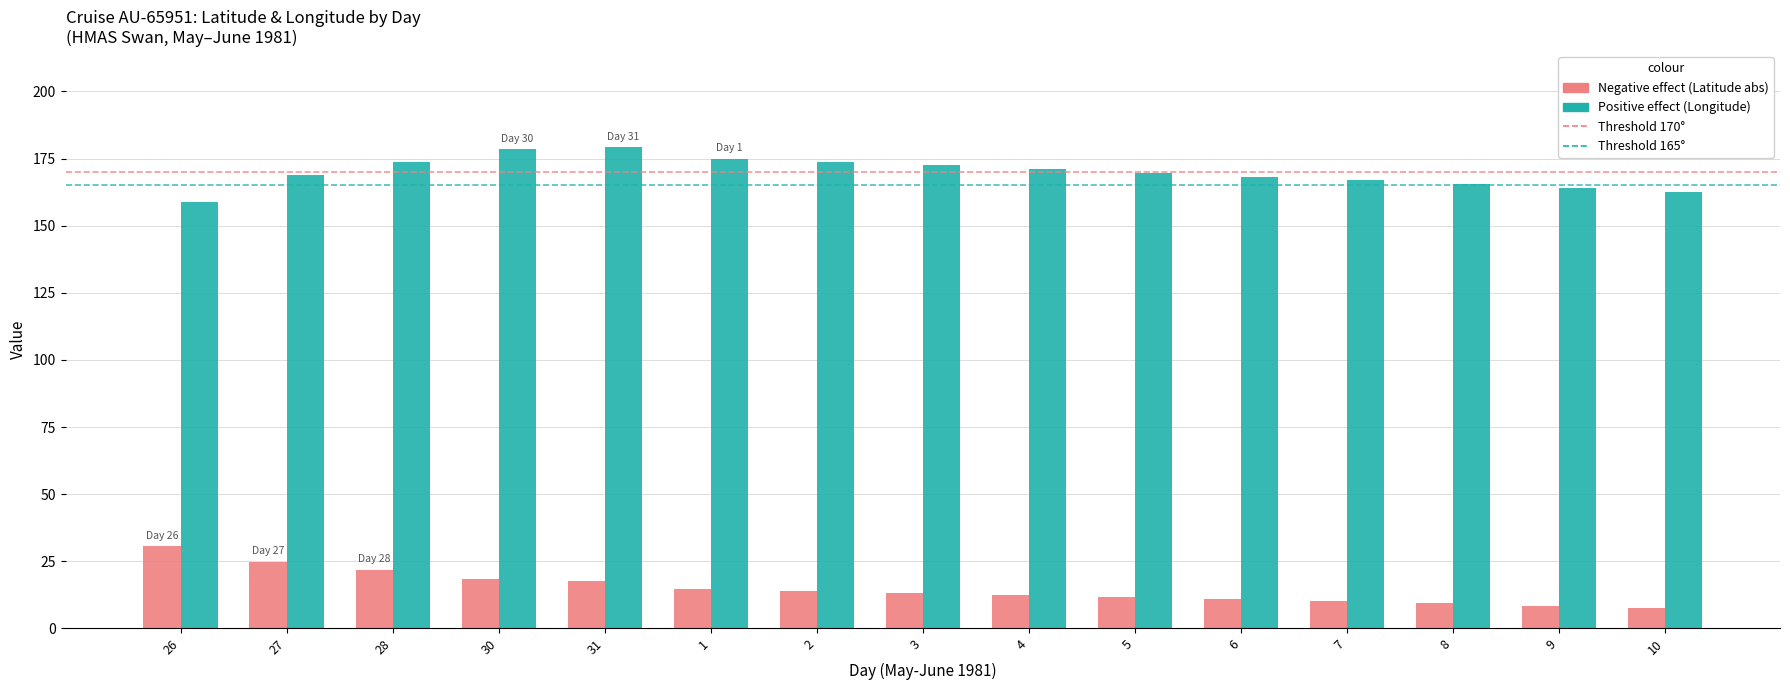

What is the smallest value displayed?

7.8